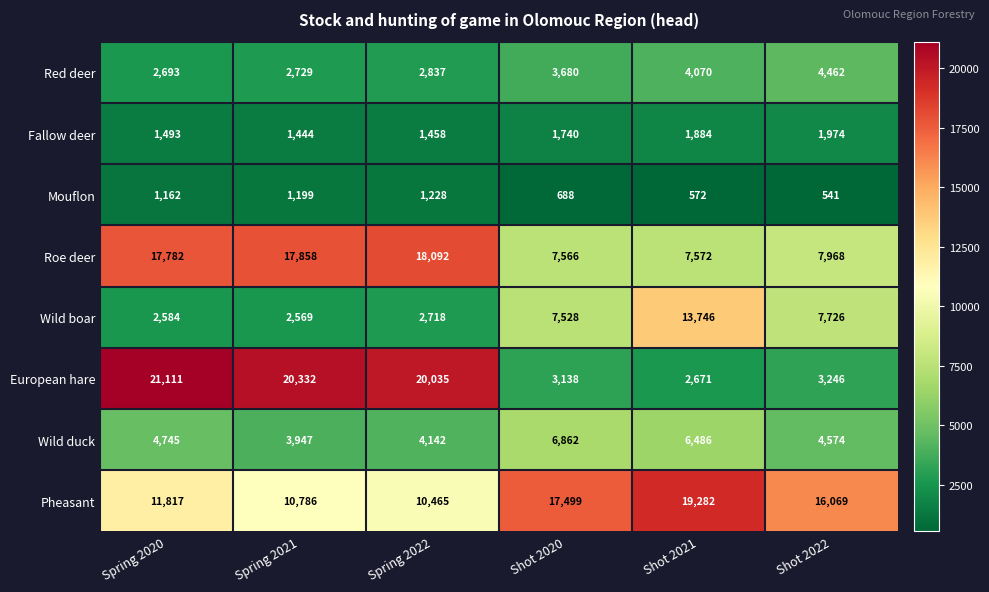

Rank the series by their maximum value, from highest to lowest.

European hare, Pheasant, Roe deer, Wild boar, Wild duck, Red deer, Fallow deer, Mouflon